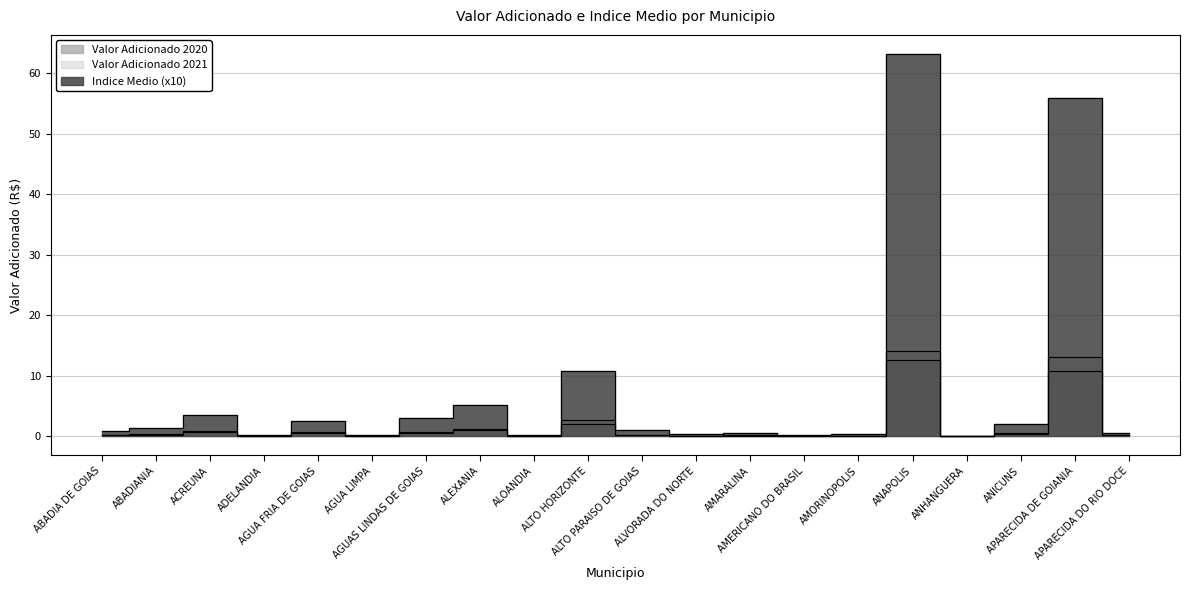

What position from the right is AMORINOPOLIS?

6